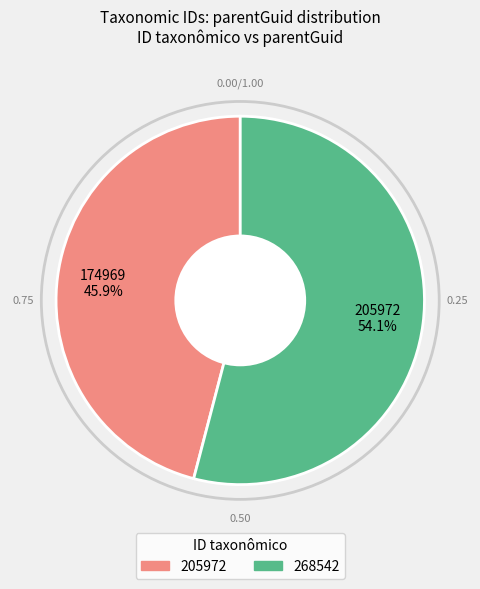

What percentage is the 268542 slice, to the nearest percent?

54%